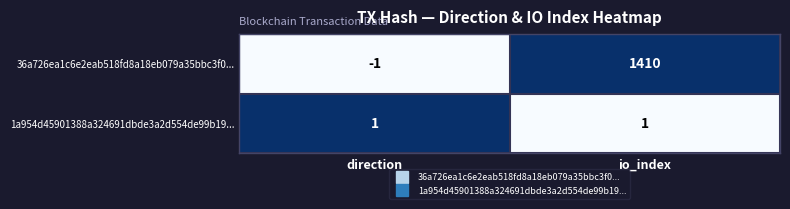

Reading right to left, transcribe all the data shown in this chart.

36a726ea1c6e2eab518fd8a18eb079a35bbc3f0...: io_index=1410	direction=-1
1a954d45901388a324691dbde3a2d554de99b19...: io_index=1	direction=1